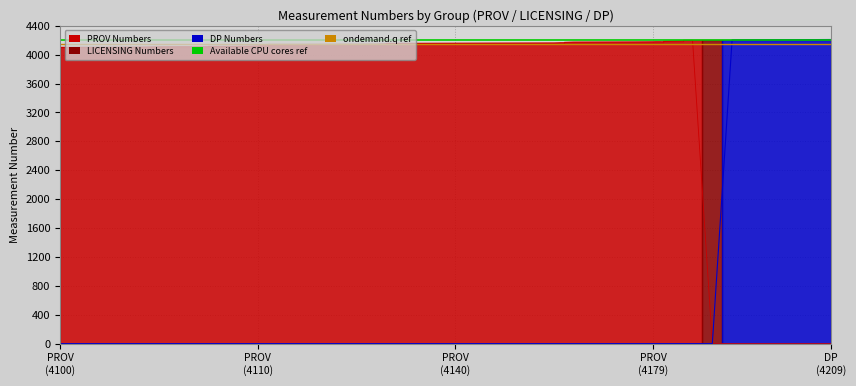

What value does the ondemand.q series have at PROV
(4100)?

4150